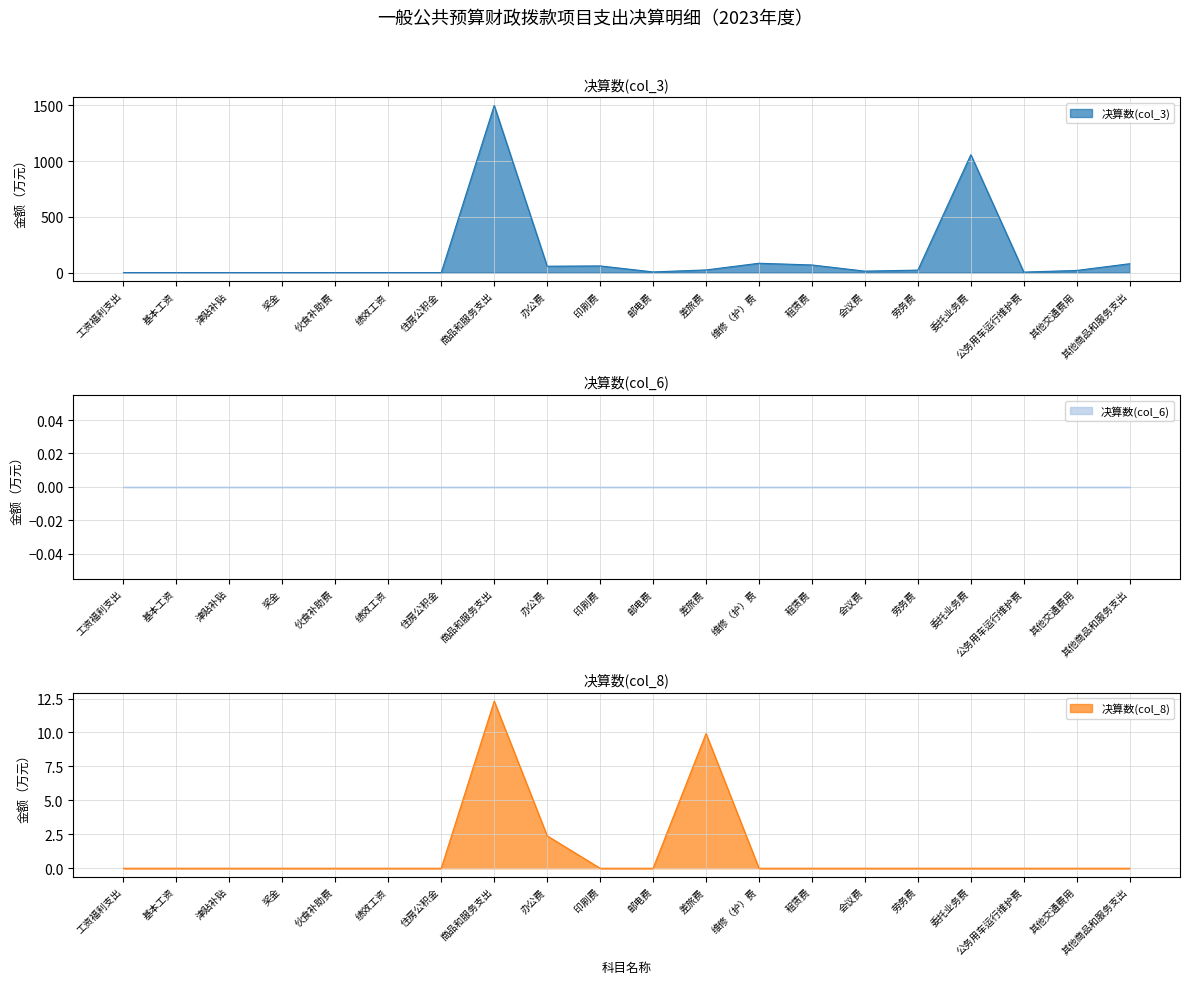

What is the label of the 18th point from the left?

公务用车运行维护费